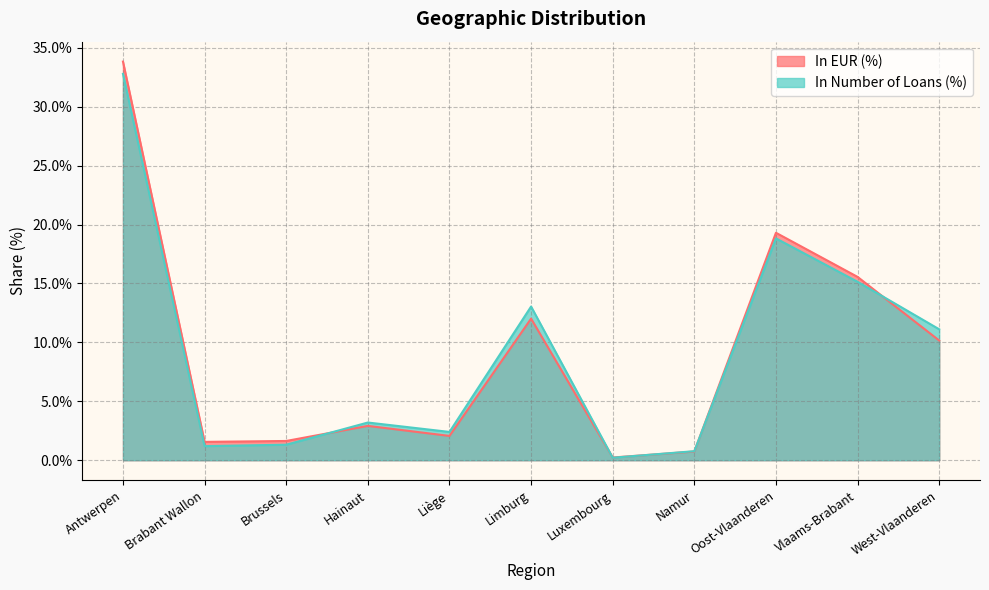

Which series has the largest total across all categories?

In EUR (%)